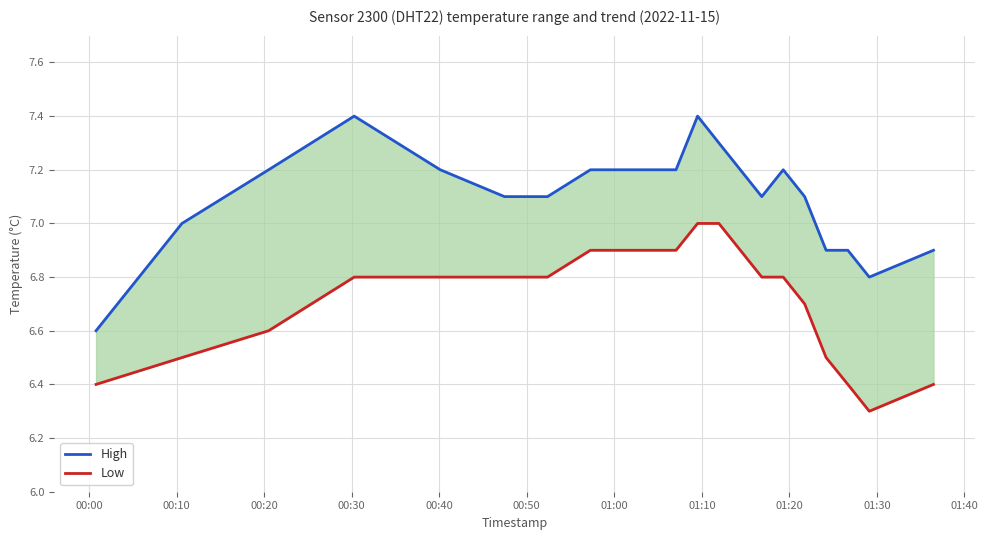

Does the chart display data point markers on the line(s)?

No